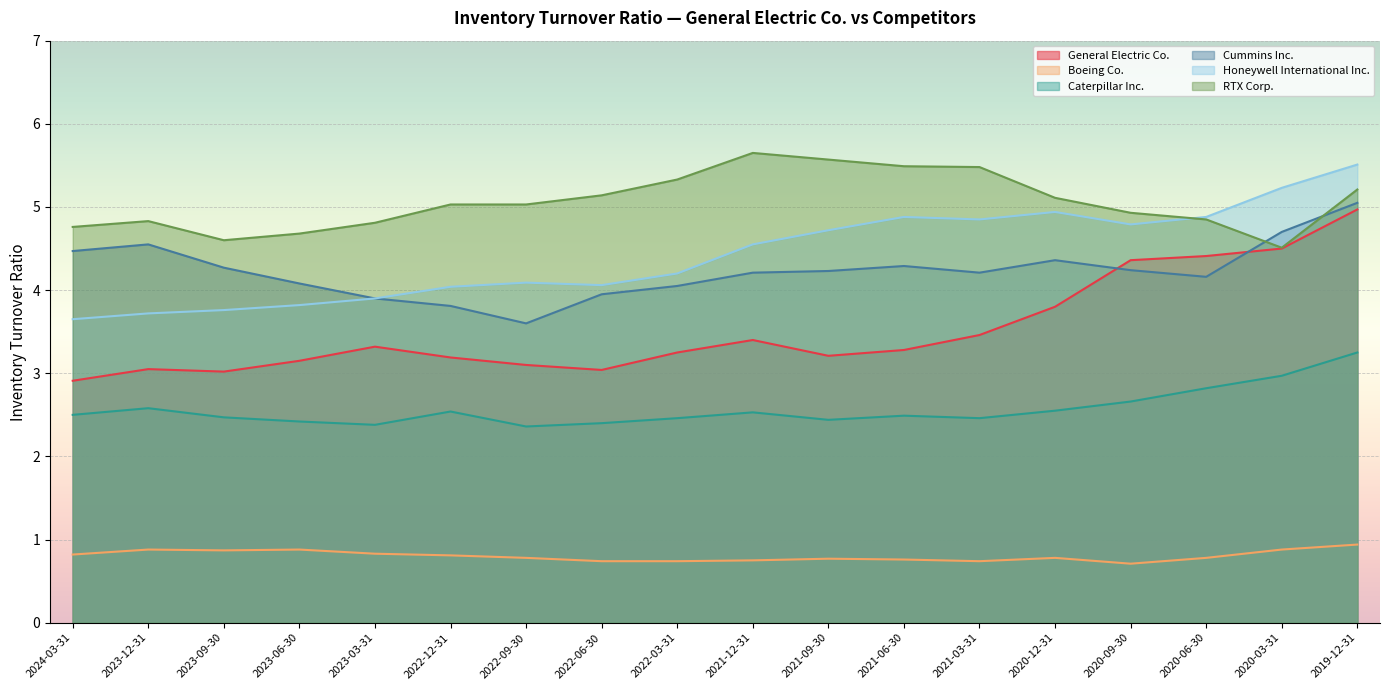

Where is the first local minimum for Boeing Co.?

2023-09-30